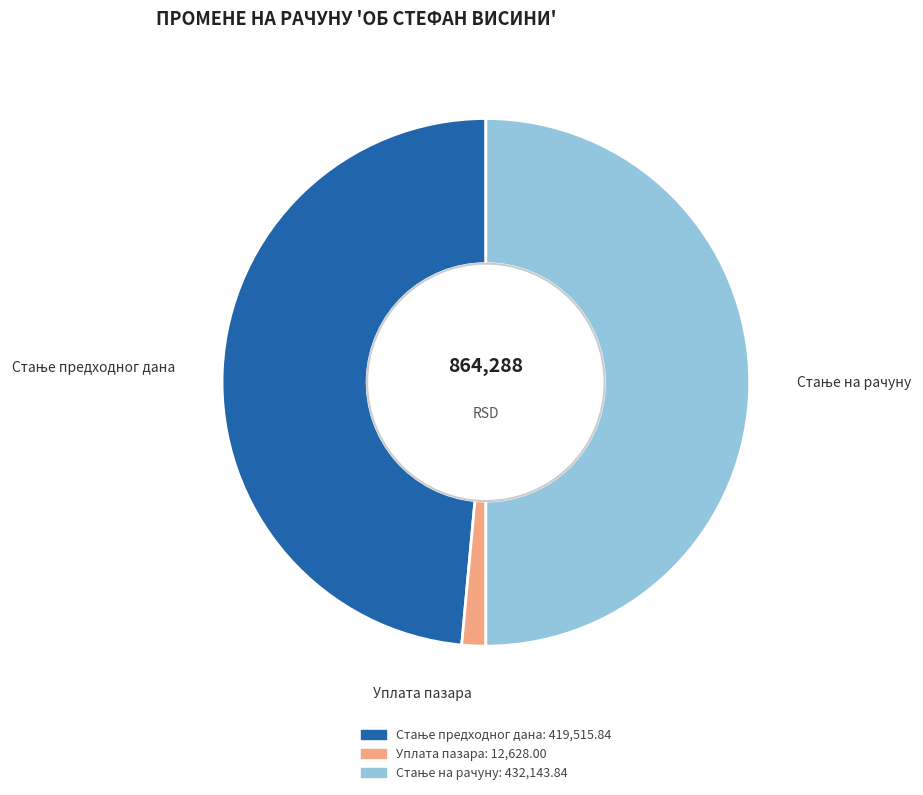

Is it true that Уплата пазара is 1% of the pie?

True